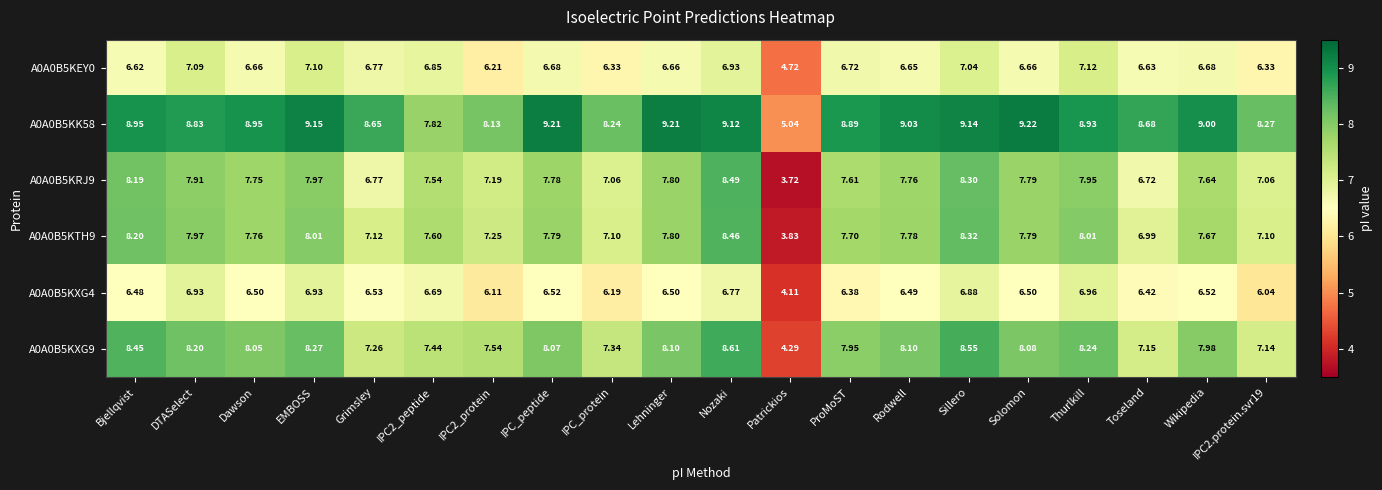

At which label does A0A0B5KXG4 reach its peak?

Thurlkill